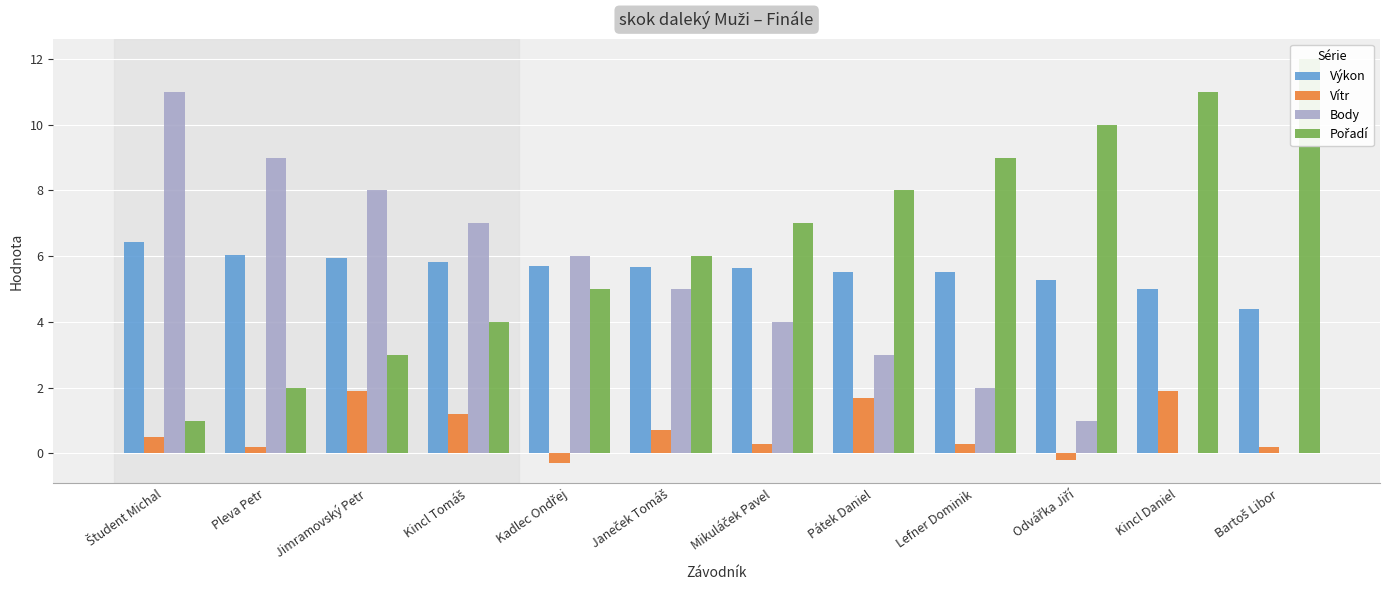

How many values in the Body series exceed 5?

5